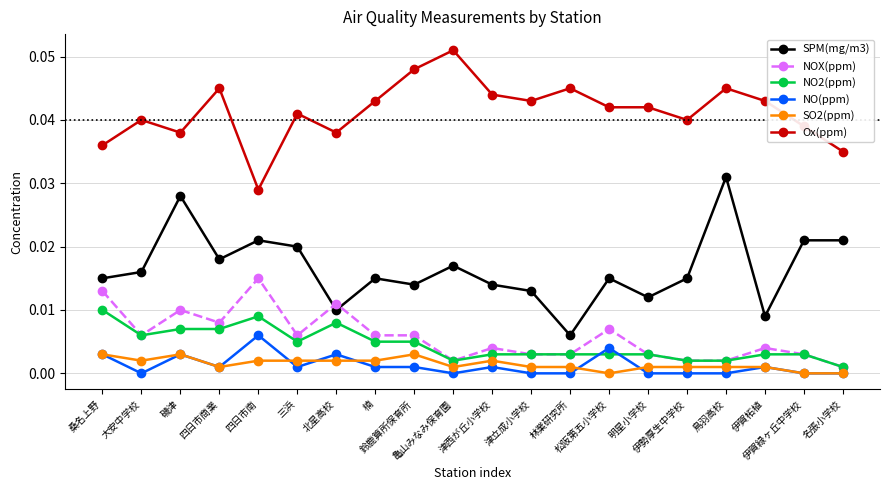

True or false: NO(ppm) and NOX(ppm) intersect in this chart.

False